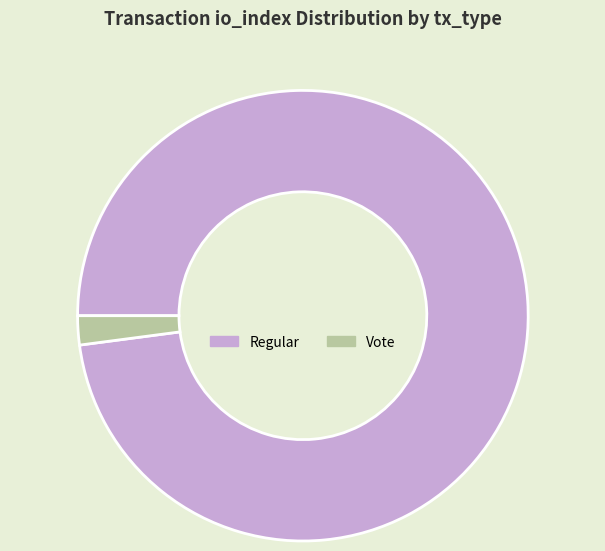

Does any single category account for the majority?

Yes